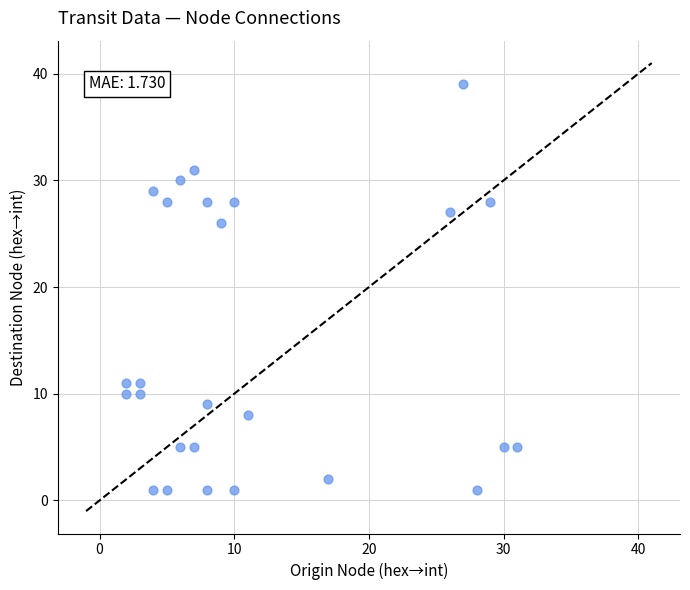

What is the range of Y values (max minus min)?

38